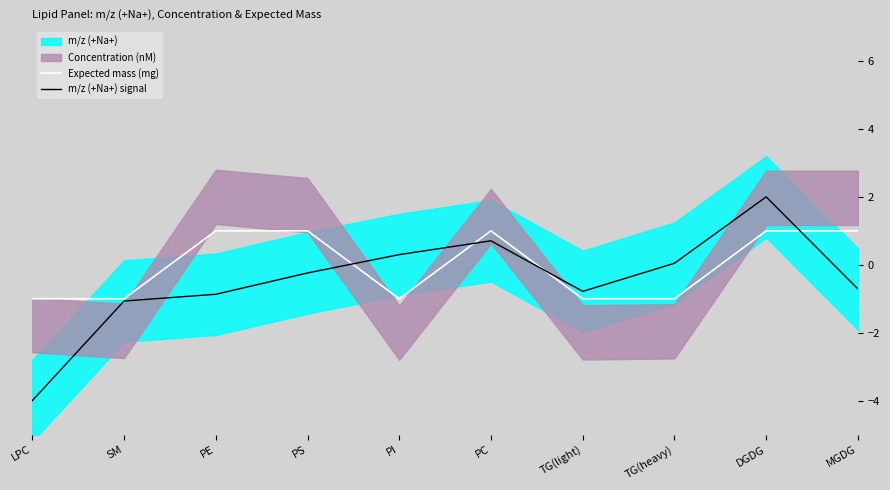

What is the value of the Expected mass (mg) point at the 9th from the left?

1.0